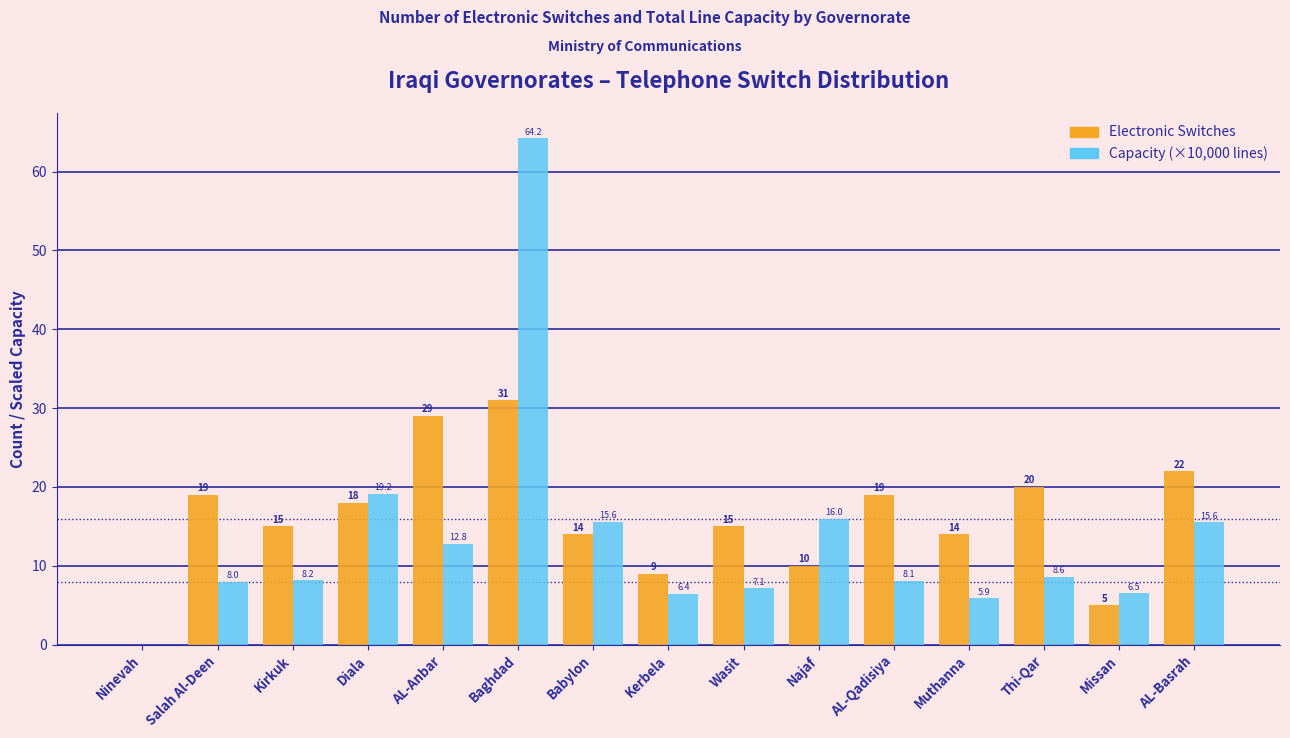

Reading right to left, transcribe all the data shown in this chart.

Electronic Switches: AL-Basrah=22.0	Missan=5.0	Thi-Qar=20.0	Muthanna=14.0	AL-Qadisiya=19.0	Najaf=10.0	Wasit=15.0	Kerbela=9.0	Babylon=14.0	Baghdad=31.0	AL-Anbar=29.0	Diala=18.0	Kirkuk=15.0	Salah Al-Deen=19.0	Ninevah=0.0
Capacity (×10,000 lines): AL-Basrah=15.6	Missan=6.5	Thi-Qar=8.6	Muthanna=5.9	AL-Qadisiya=8.1	Najaf=16.0	Wasit=7.1	Kerbela=6.4	Babylon=15.6	Baghdad=64.2	AL-Anbar=12.8	Diala=19.2	Kirkuk=8.2	Salah Al-Deen=8.0	Ninevah=0.0